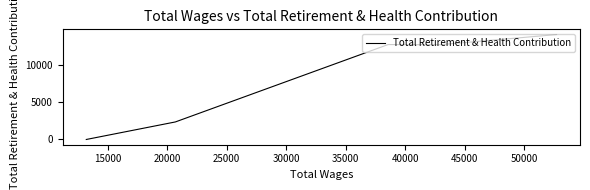

How many interior local valleys (lower than both neighbors) does the data have?

1